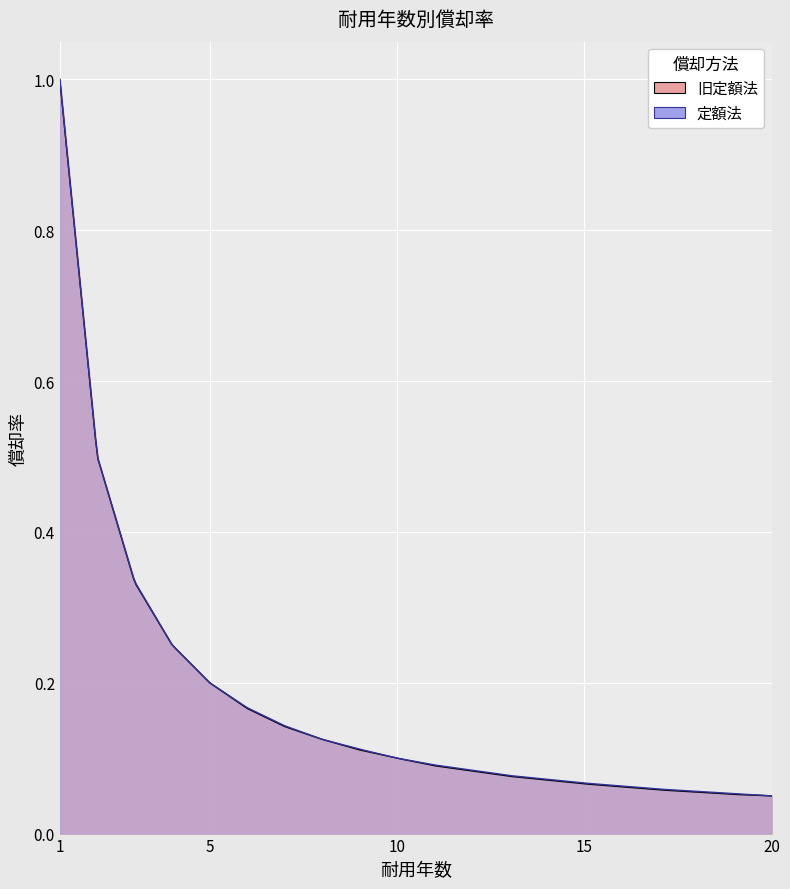

Does the chart display data point markers on the line(s)?

No